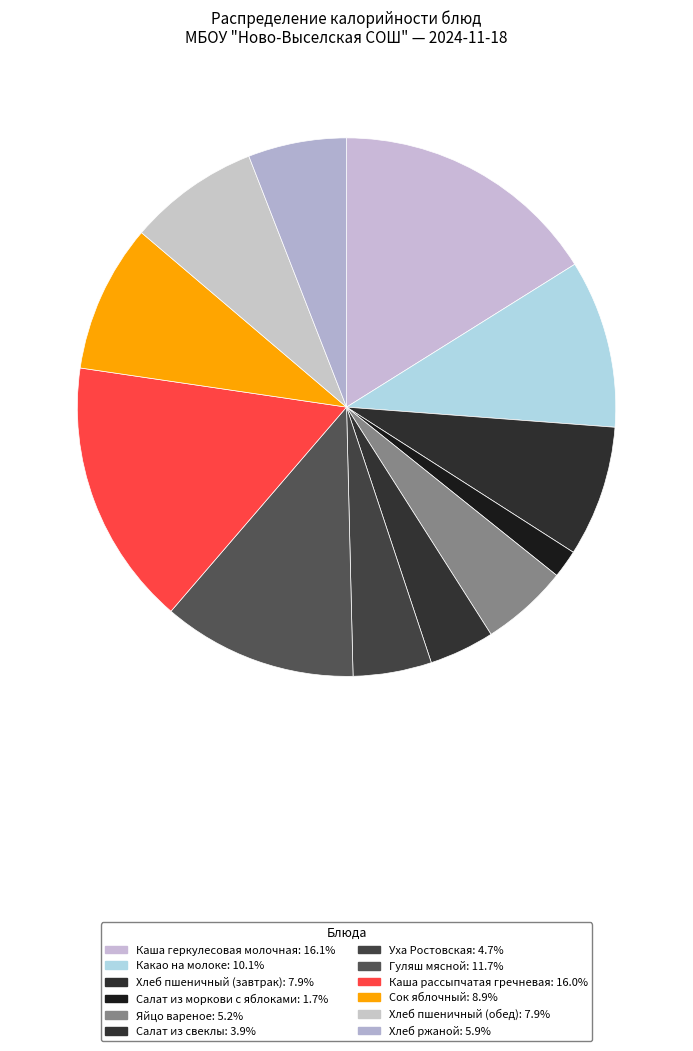

Rank the categories by value from lowest to highest.

Салат из моркови с яблоками, Салат из свеклы, Уха Ростовская, Яйцо вареное, Хлеб ржаной, Хлеб пшеничный (завтрак), Хлеб пшеничный (обед), Сок яблочный, Какао на молоке, Гуляш мясной, Каша рассыпчатая гречневая, Каша геркулесовая молочная